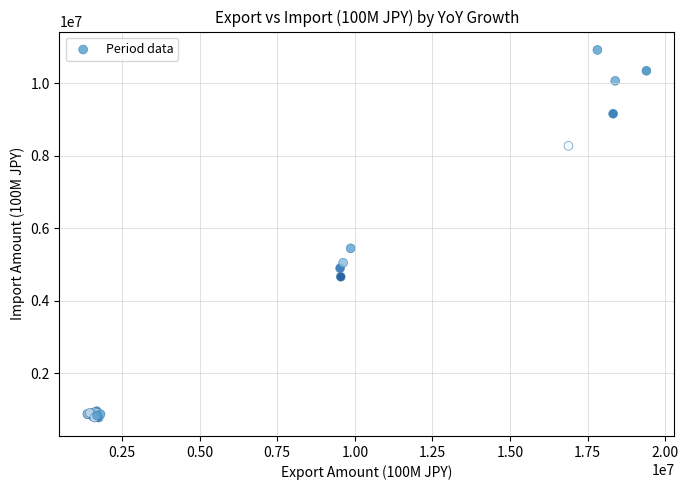

What Y value in the scatter plot is closest to 5850759?

5449132.5